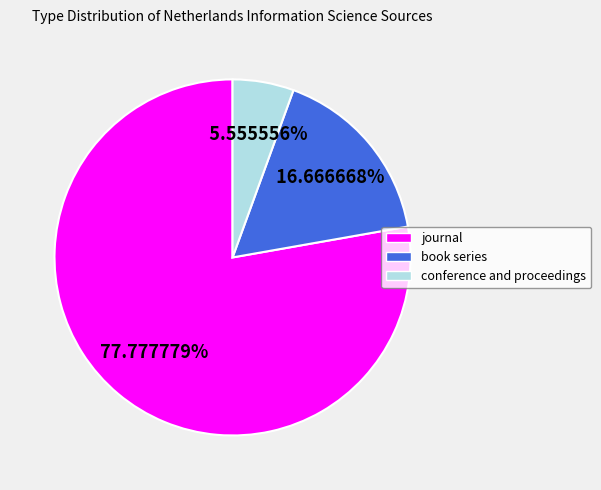

Which slice is the smallest?

conference and proceedings